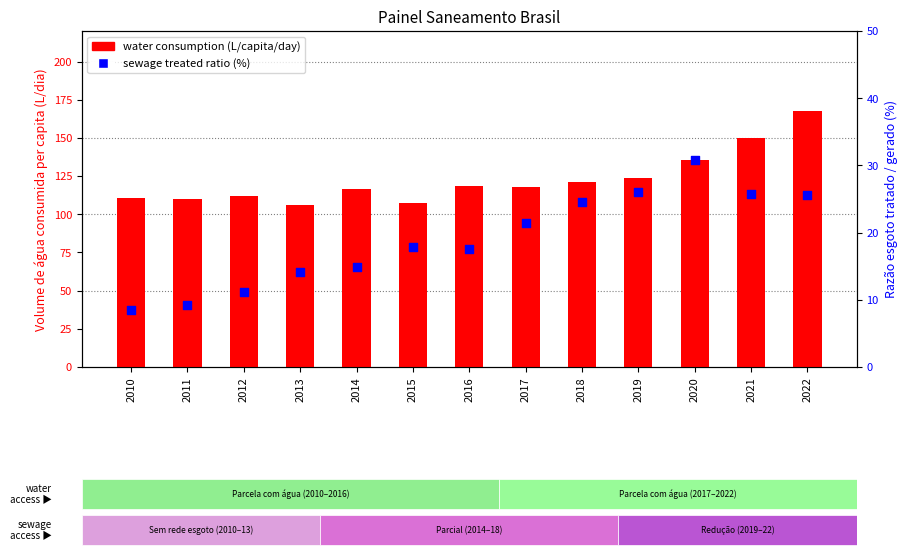

What are all the series names shown in the legend?

water consumption (L/capita/day), sewage treated ratio (%)